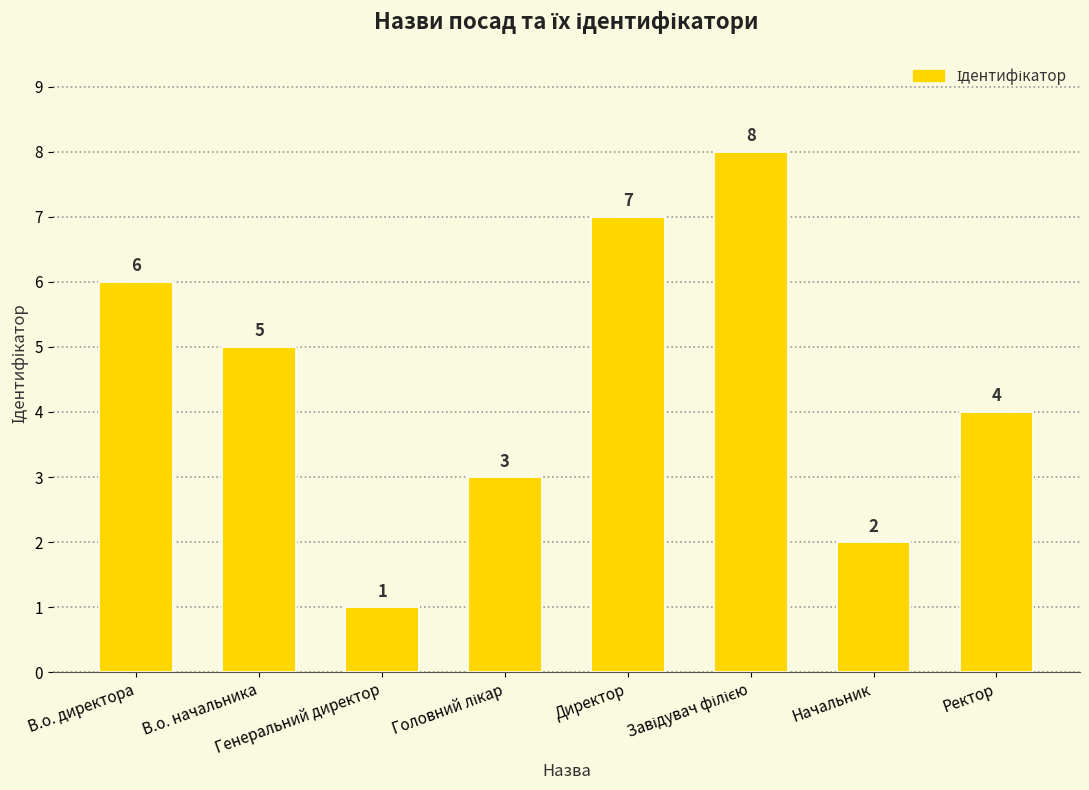

What is the difference between the second highest and second lowest values?

5